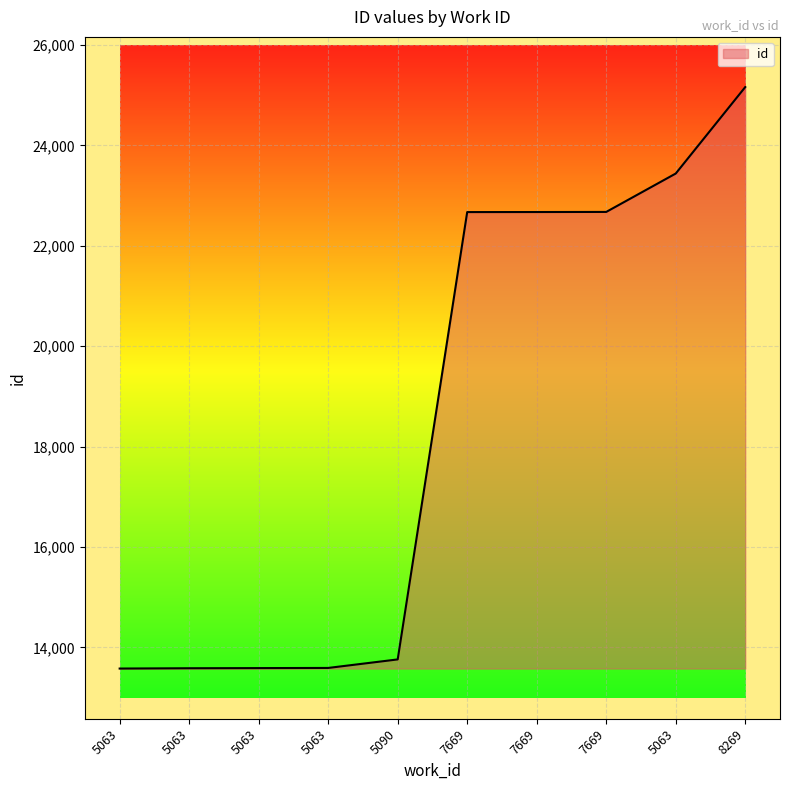

What is the difference between the values at 8269 and 7669?

2488